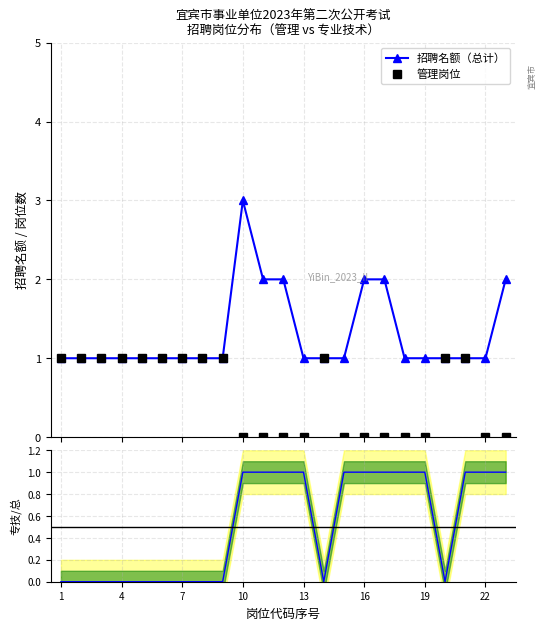

What is the value of the 招聘名额（总计） point at the 11th from the left?

2